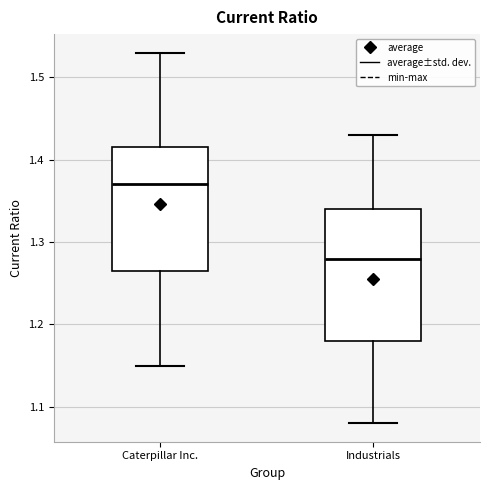

Reading left to right, read every box against the y-axis: the position of its median line, the range the box covers, and the ends of its whiskers. The values are not printed on the chart, so give them approximately, as read against the axis.

Caterpillar Inc.: median 1.37, box 1.27 to 1.42, whiskers 1.15 to 1.53
Industrials: median 1.28, box 1.18 to 1.34, whiskers 1.08 to 1.43